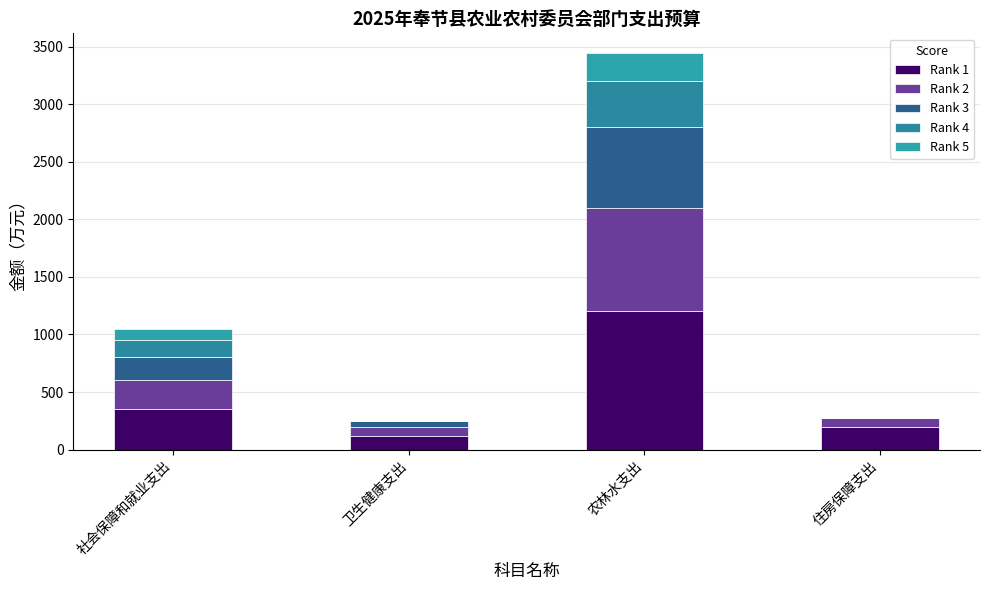

Is it true that Rank 2 equals 345.3 at 社会保障和就业支出?

False